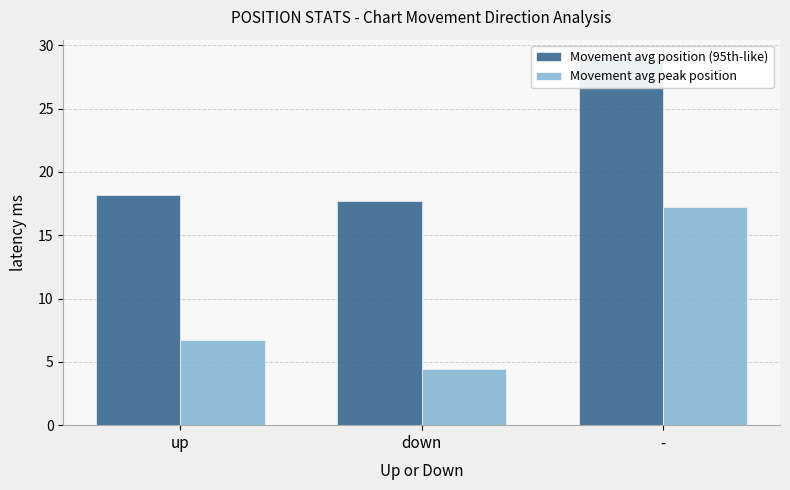

What is the value of the Movement avg position (95th-like) bar at the 2nd from the left?

17.7